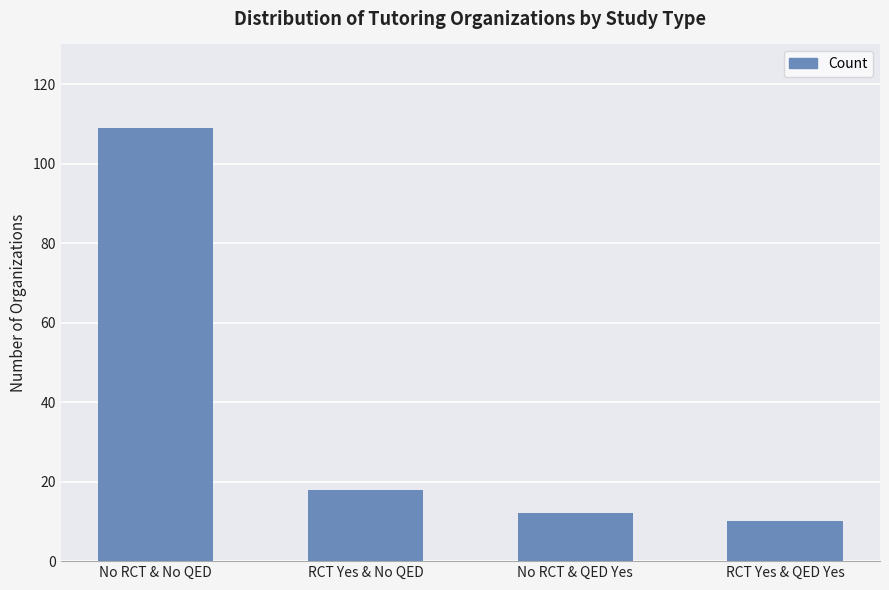

Approximately how many times larger is the value at No RCT & No QED compared to No RCT & QED Yes?

9.1